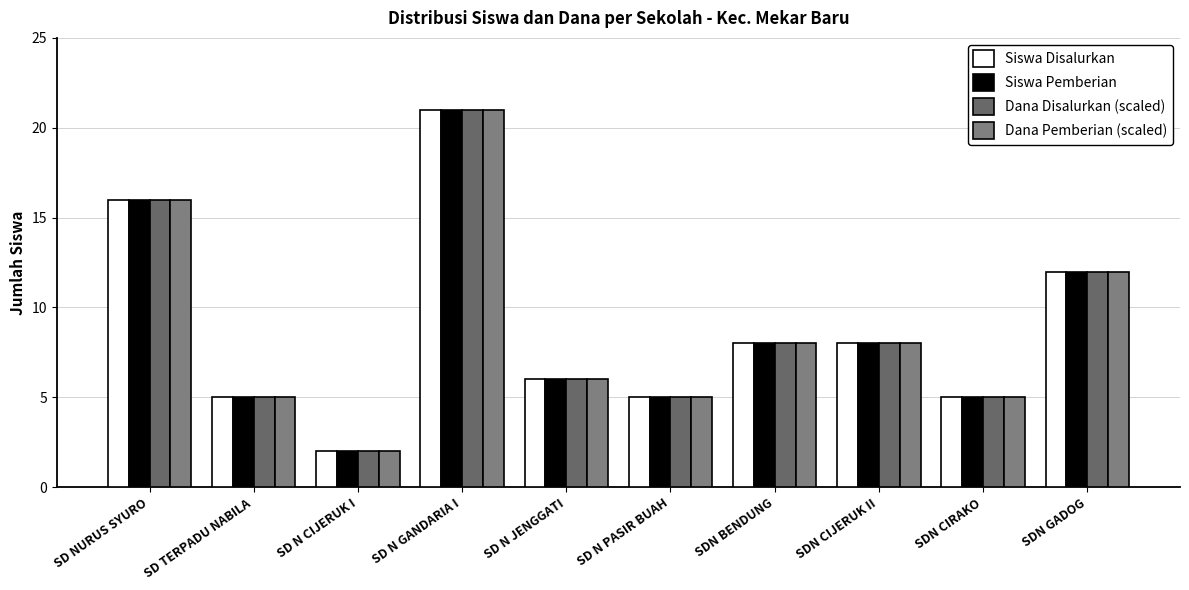

What is the value of the Siswa Disalurkan bar at the 6th from the left?

5